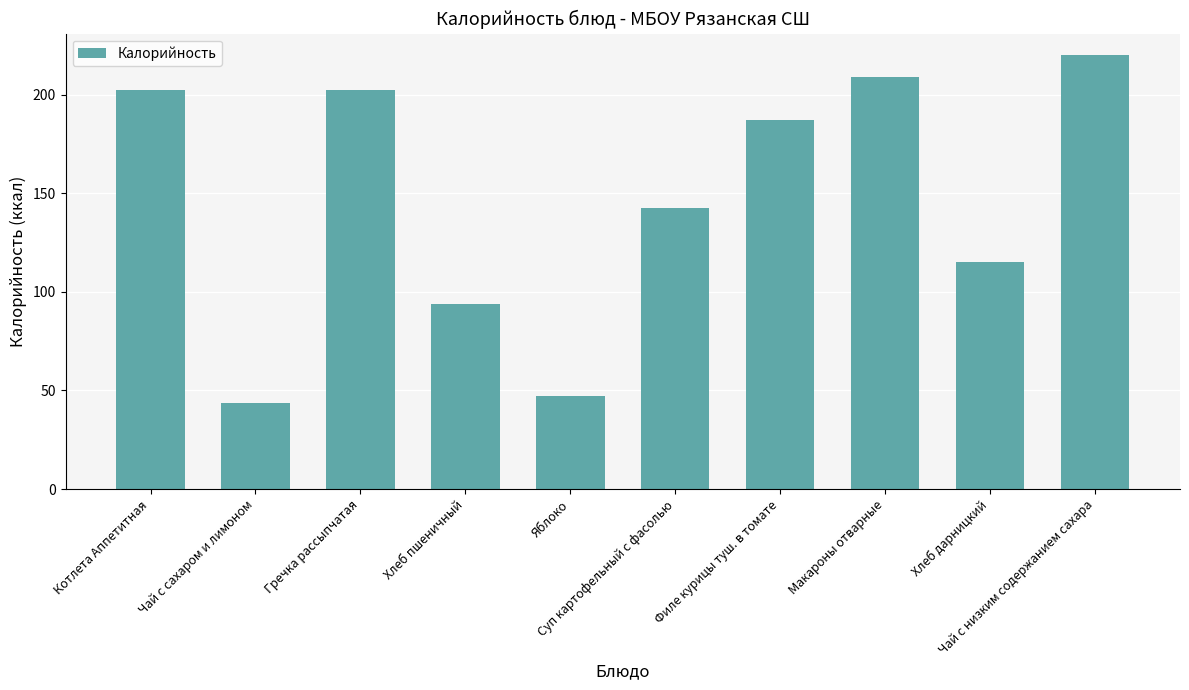

What is the maximum value shown in the chart?

220.0